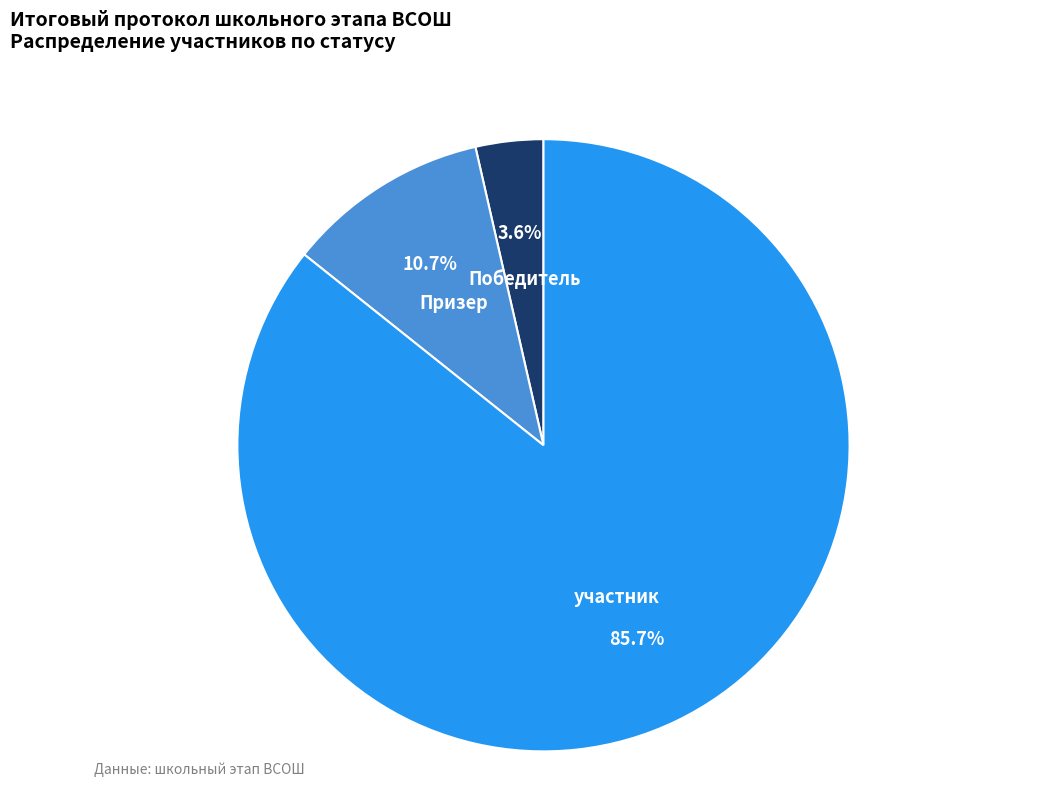

How many segments does this pie chart have?

3